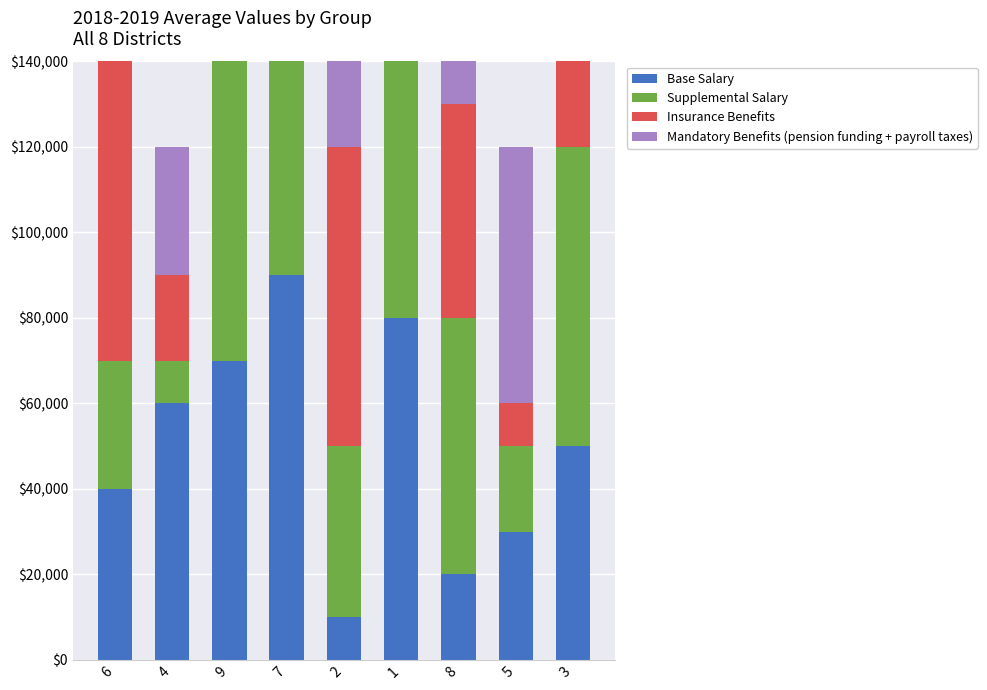

How many series are shown in this chart?

4